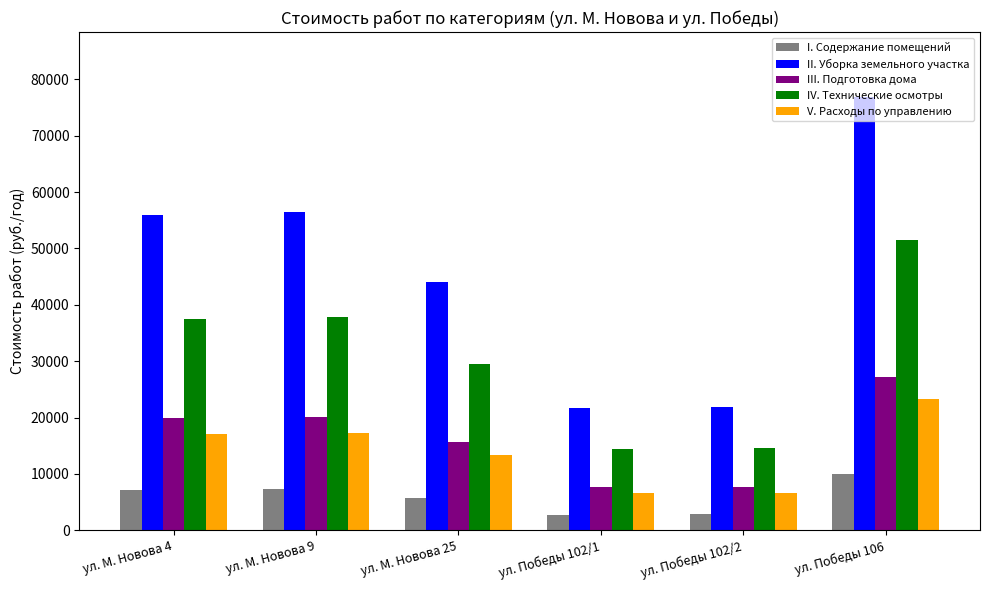

What is the highest value of the I. Содержание помещений series?

9905.2